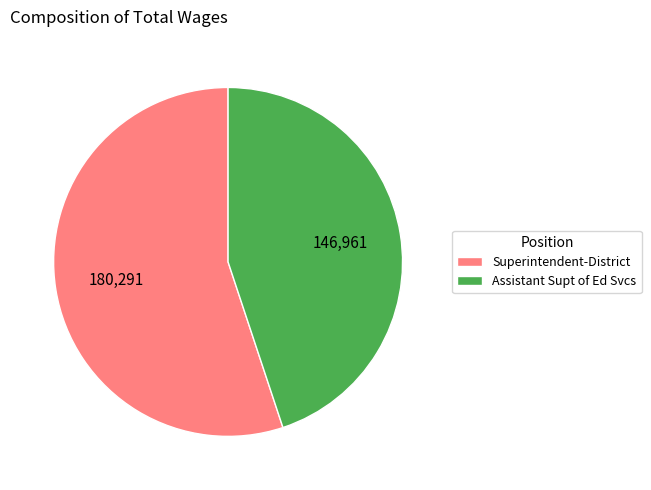

Do Assistant Supt of Ed Svcs and Superintendent-District together represent more than half of the pie?

Yes